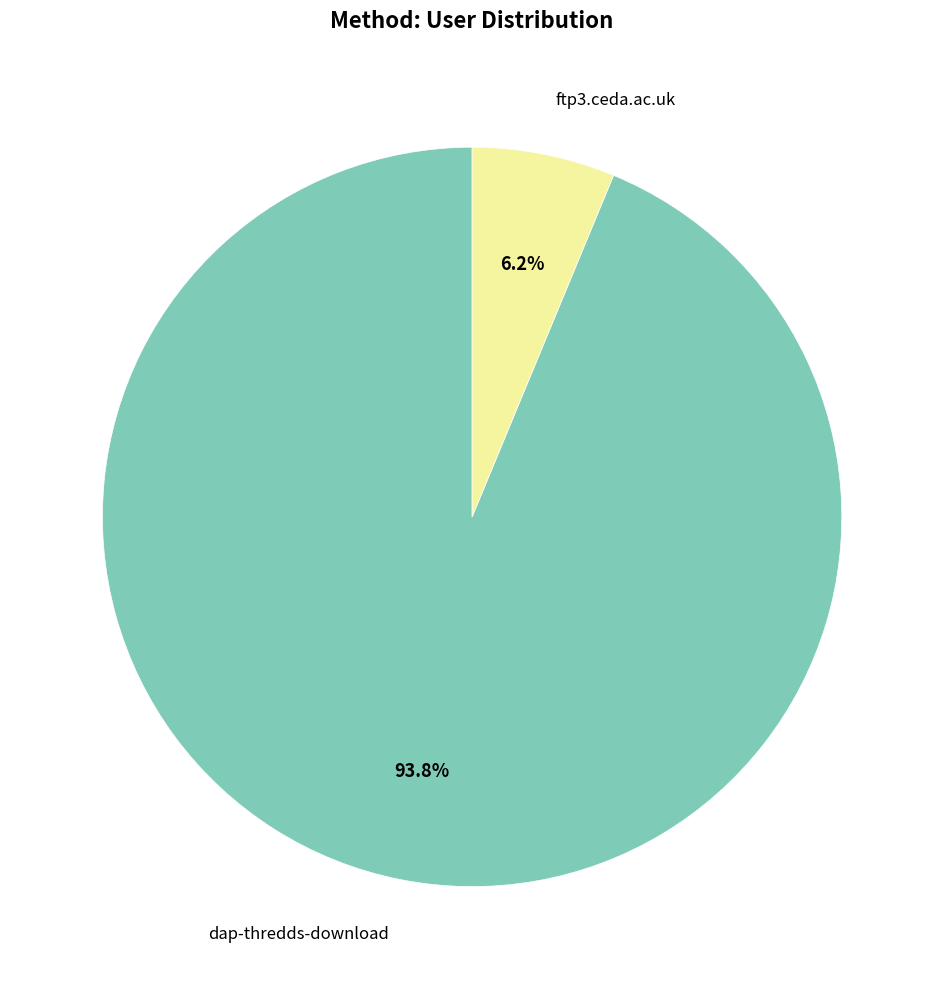

Is there a majority slice in this chart?

Yes